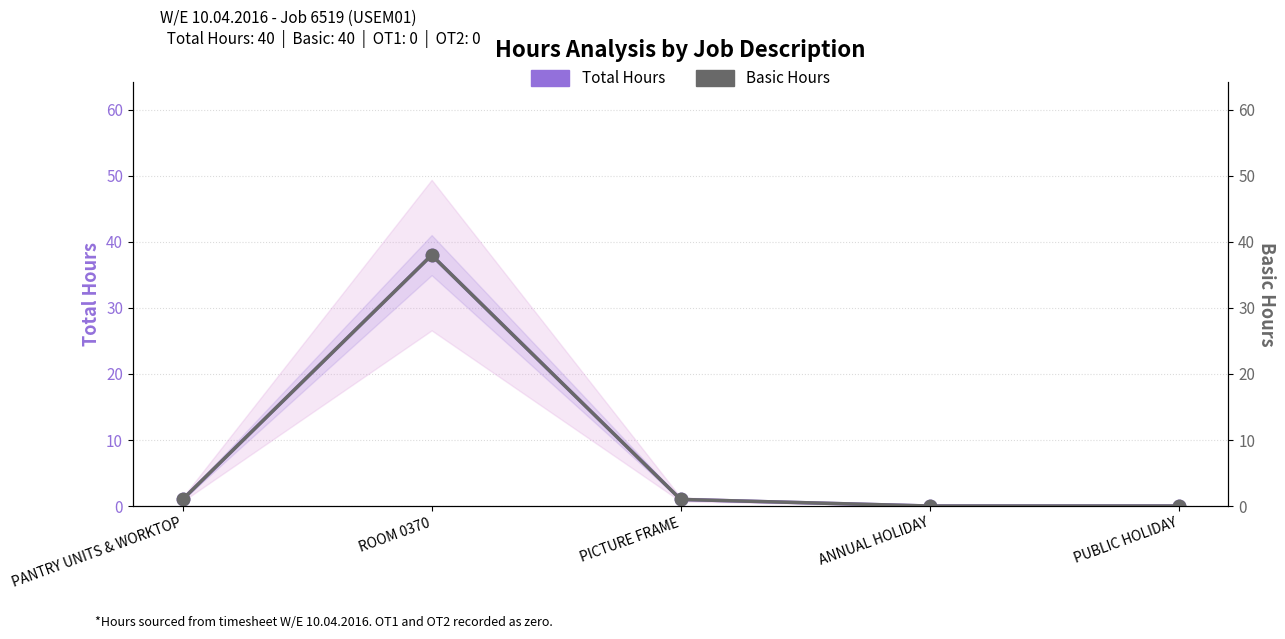

Rank the series by their maximum value, from lowest to highest.

Total Hours, Basic Hours